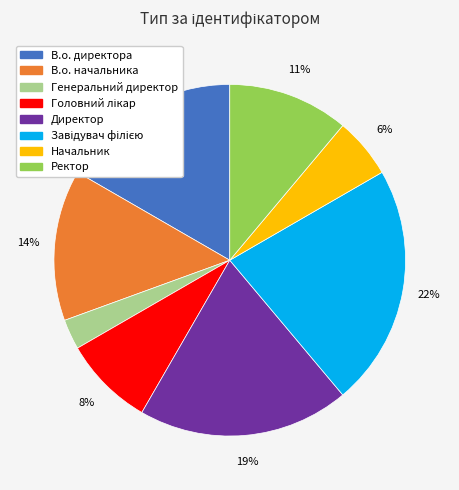

Is the sum of Генеральний директор and Директор greater than half?

No